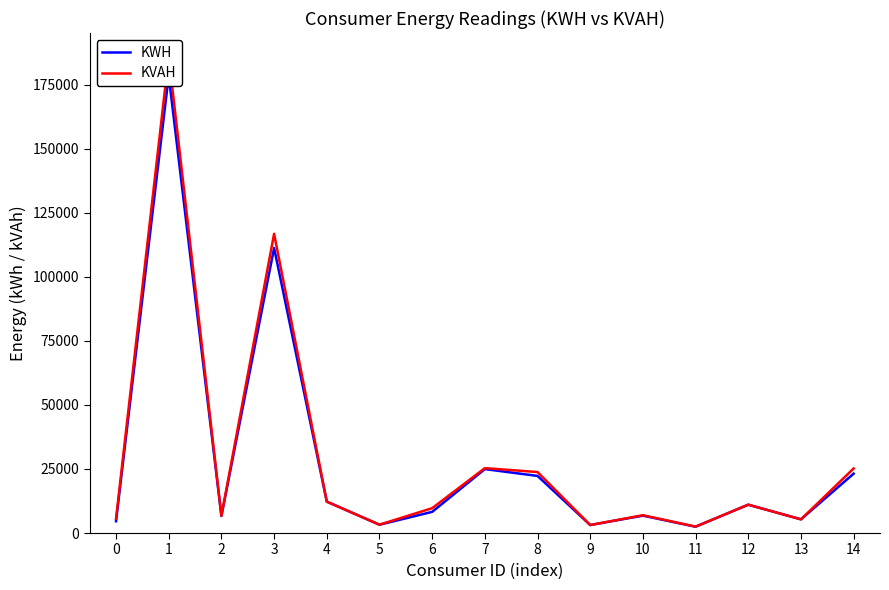

True or false: KWH and KVAH intersect in this chart.

False